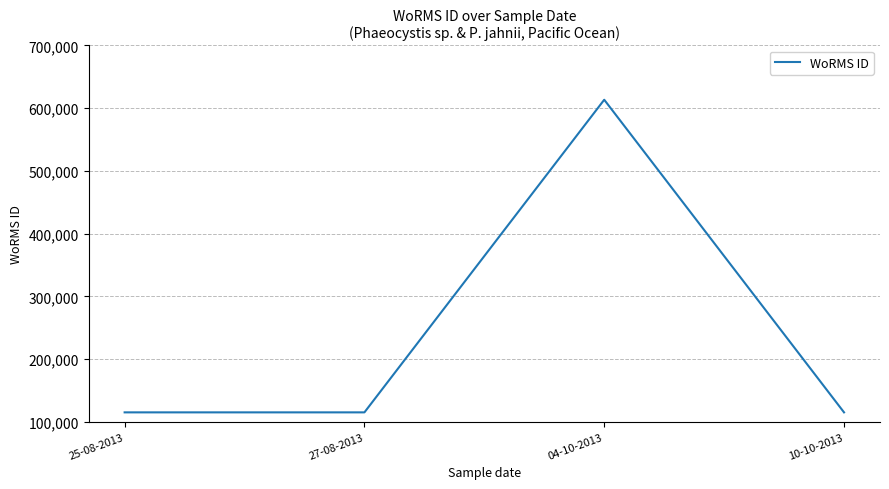

Does the chart have visible grid lines?

Yes